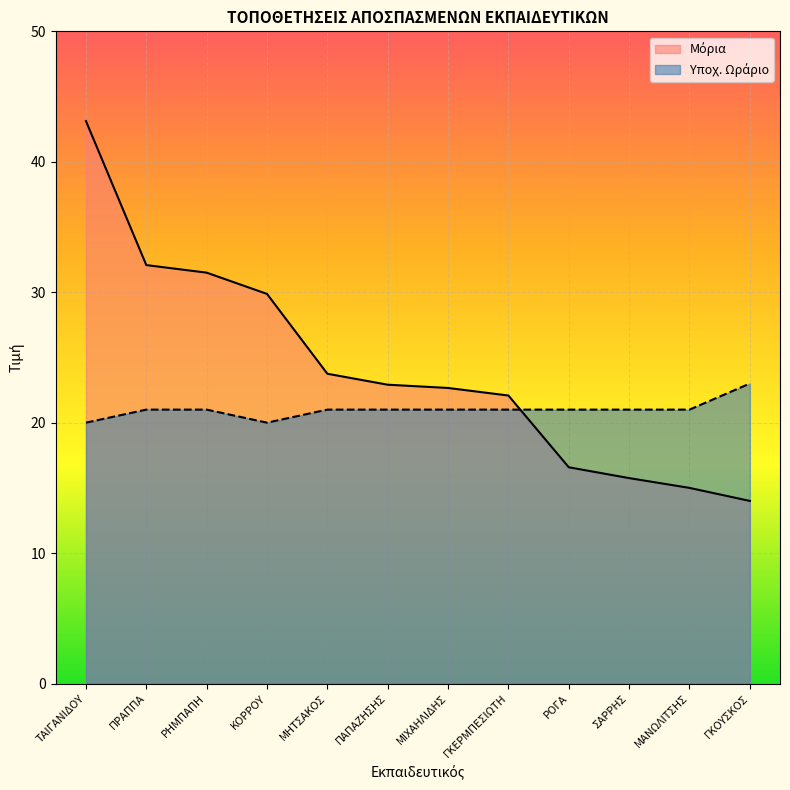

How many intersections are there between Υποχ. Ωράριο and Μόρια?

1